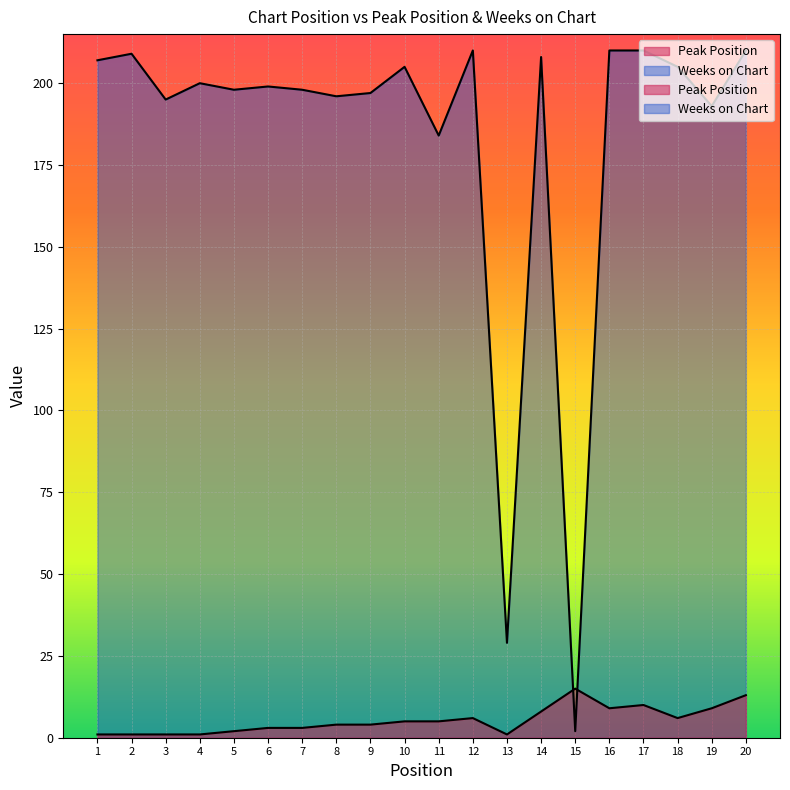

Does the chart display data point markers on the line(s)?

No